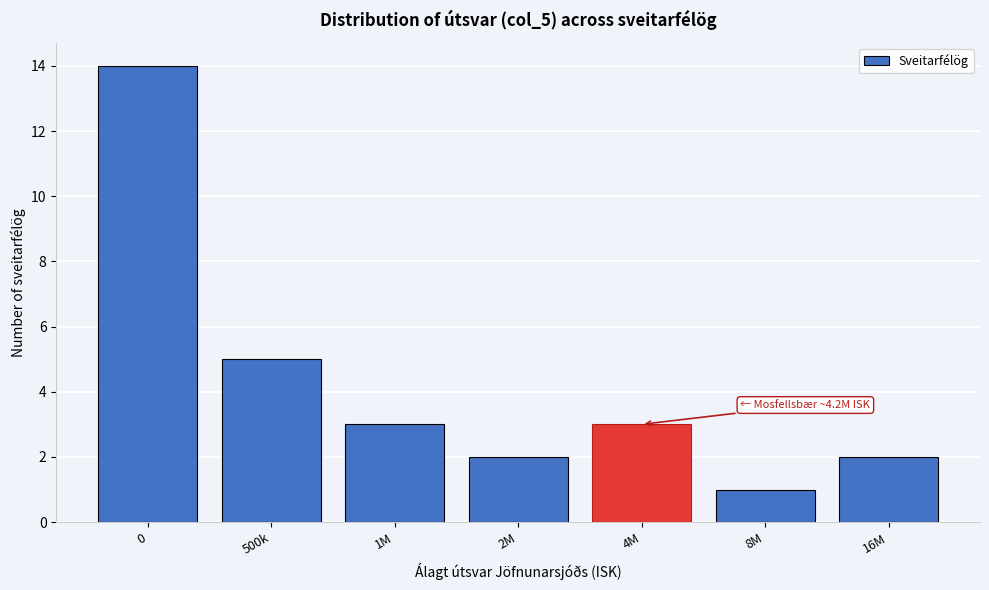

Reading left to right, what are all the values shown in this chart?

14	5	3	2	3	1	2